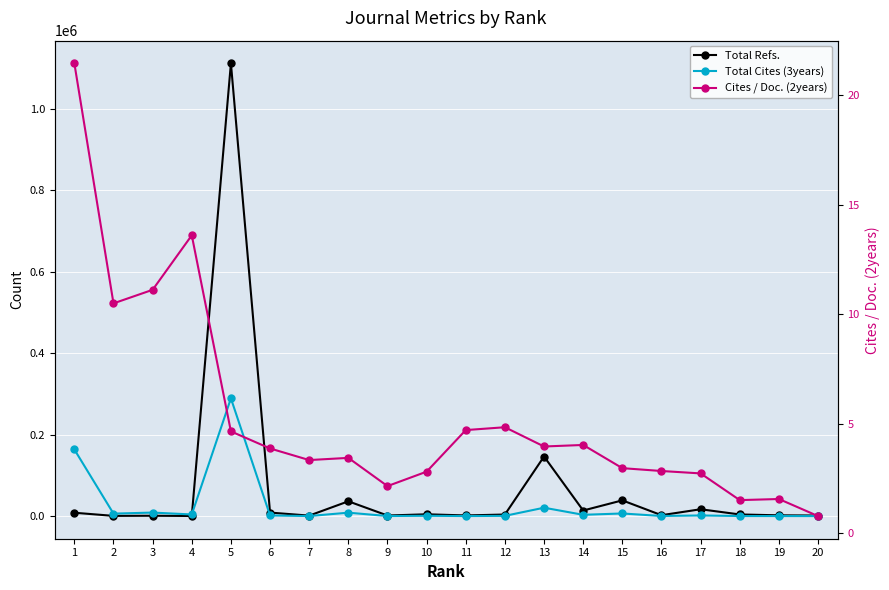

What is the average value of the Total Cites (3years) series?

25794.1